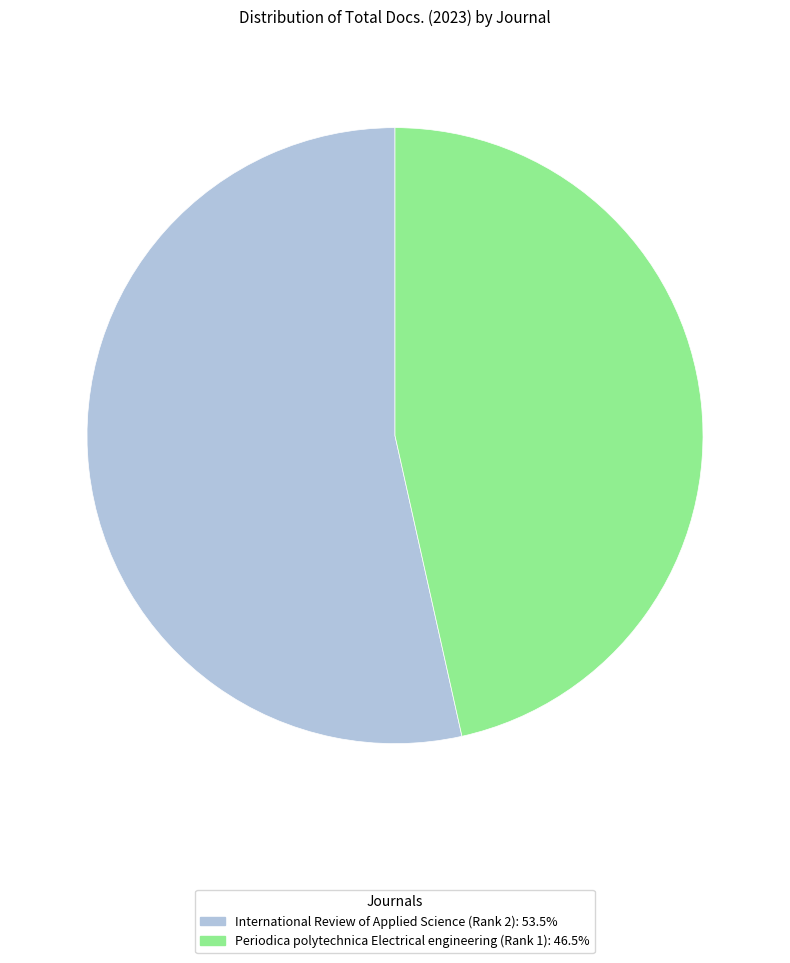

What is the largest slice in the pie chart?

International Review of Applied Science (Rank 2)